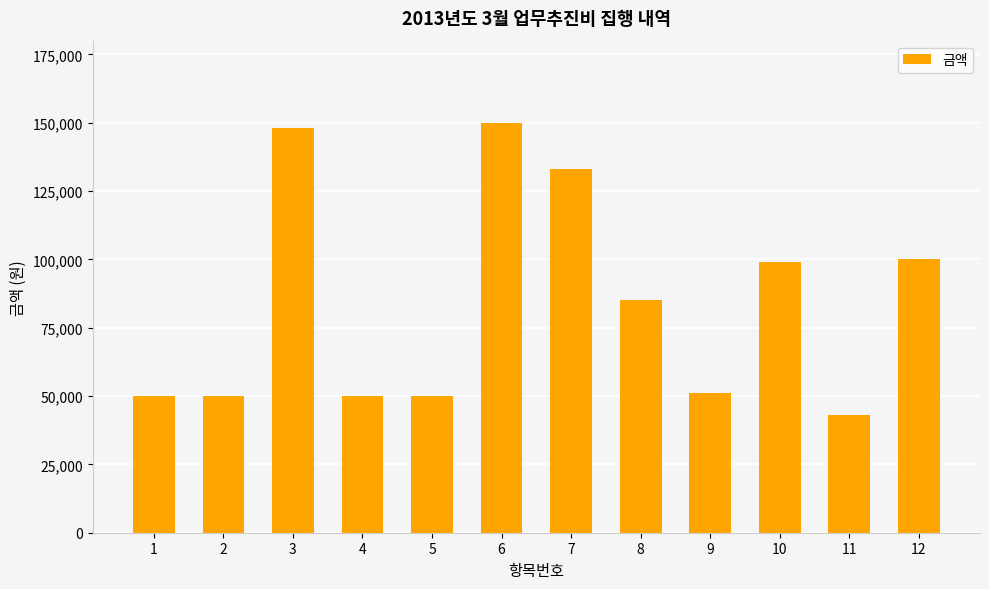

At which label does the data first exceed 85000?

3